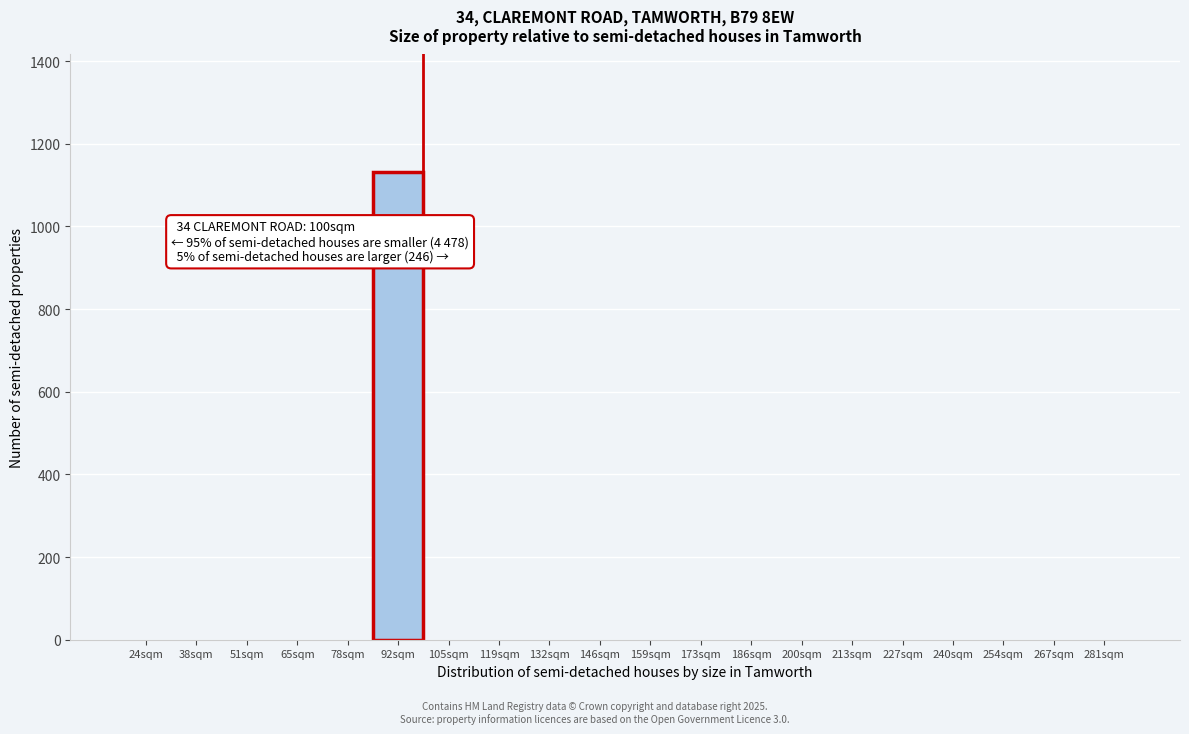

Reading left to right, list all the values displayed in this chart.

24sqm=0	38sqm=0	51sqm=0	65sqm=0	78sqm=0	92sqm=1133	105sqm=0	119sqm=0	132sqm=0	146sqm=0	159sqm=0	173sqm=0	186sqm=0	200sqm=0	213sqm=0	227sqm=0	240sqm=0	254sqm=0	267sqm=0	281sqm=0